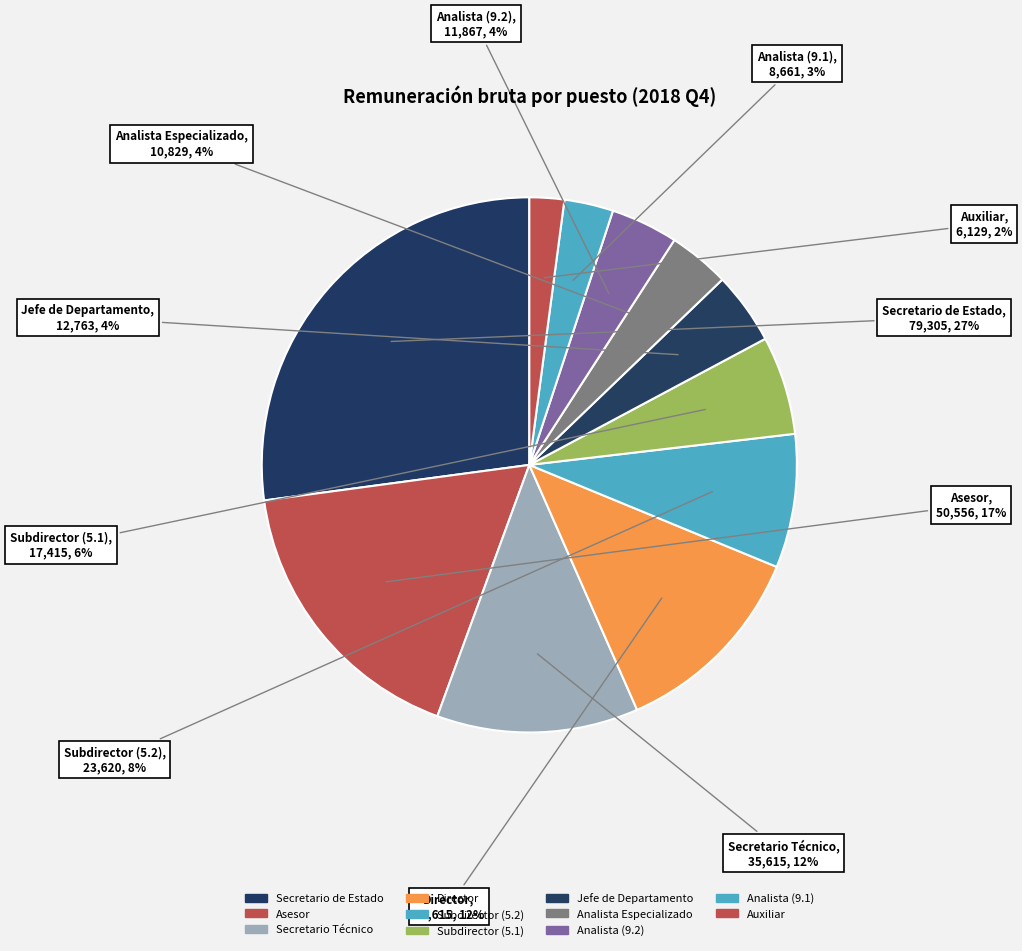

Is the sum of Analista Especializado and Jefe de Departamento greater than half?

No